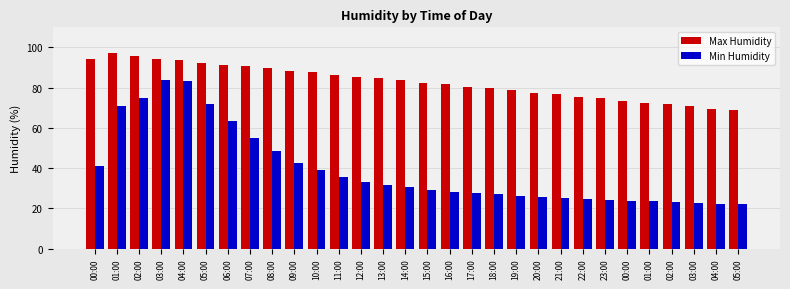

Rank the series at 14:00 from lowest to highest value.

Min Humidity, Max Humidity